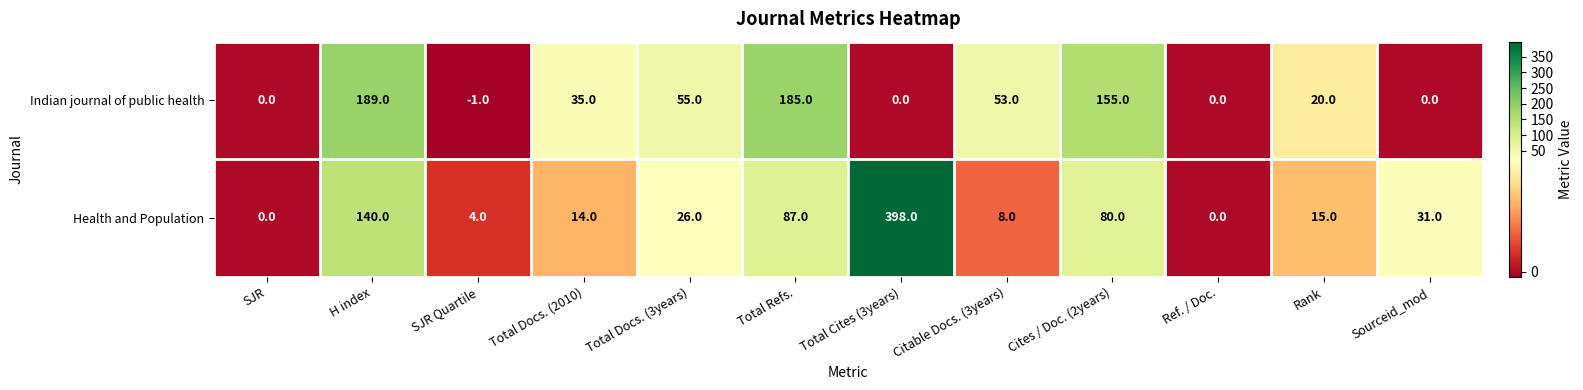

What is the sum of all Indian journal of public health values?

691